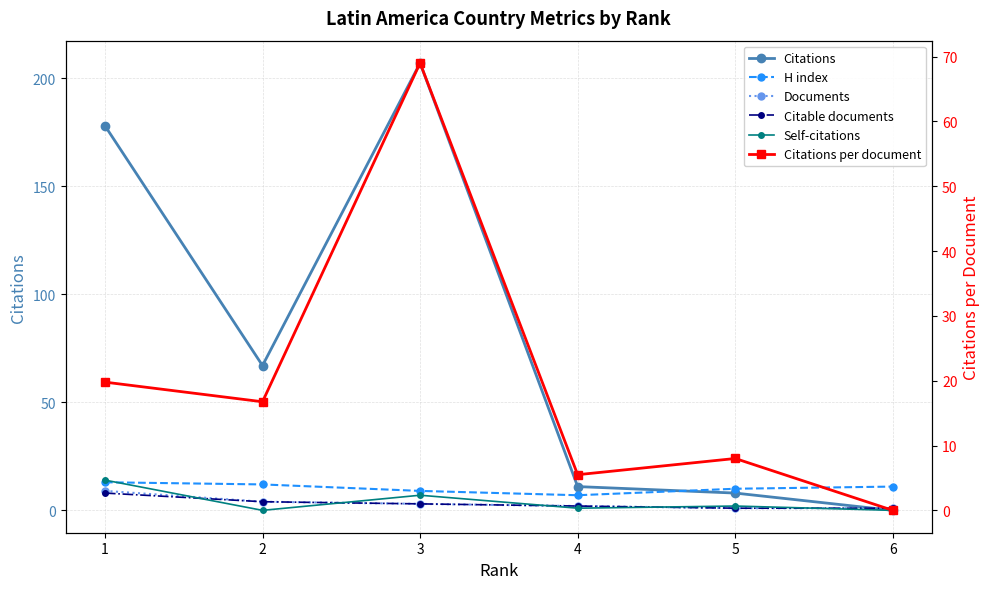

Which series has the largest range (max minus min)?

Citations